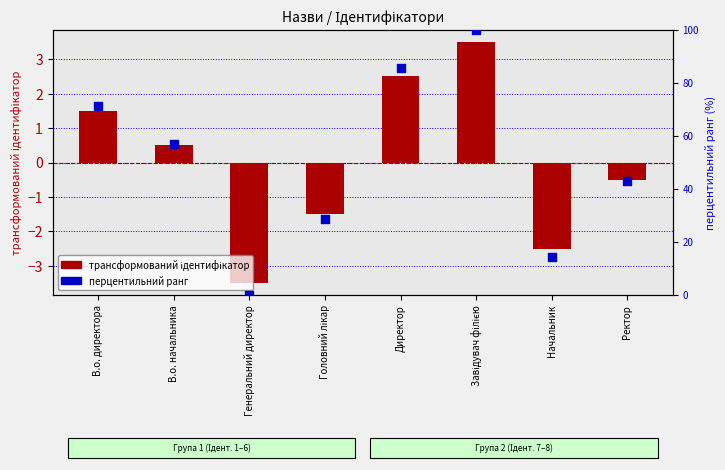

Is the value of перцентильний ранг at Ректор greater than the value of трансформований ідентифікатор at Начальник?

Yes